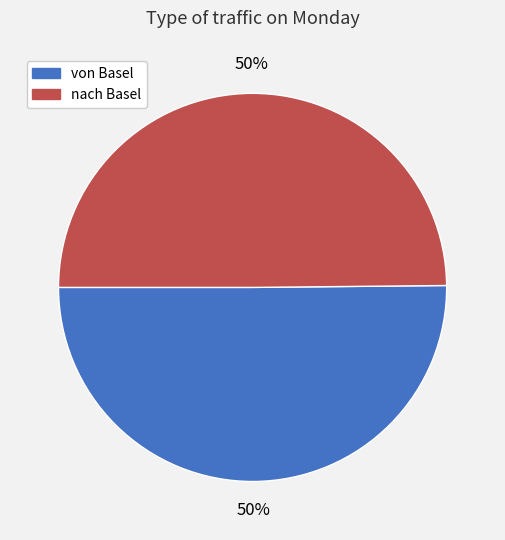

To the nearest percent, what percentage of the pie is nach Basel?

50%